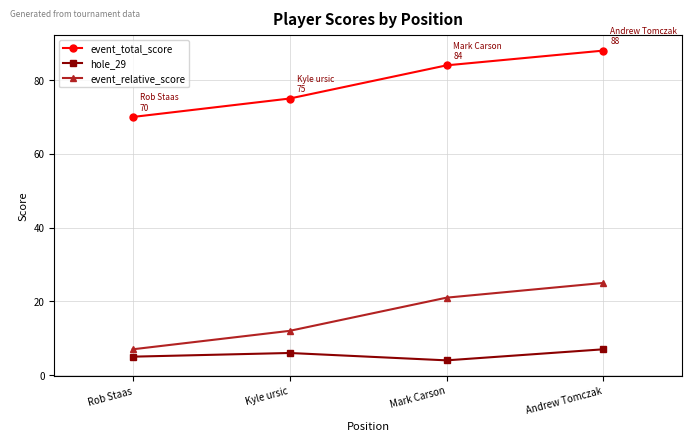

The value of hole_29 at Rob Staas is 5. True or false?

True